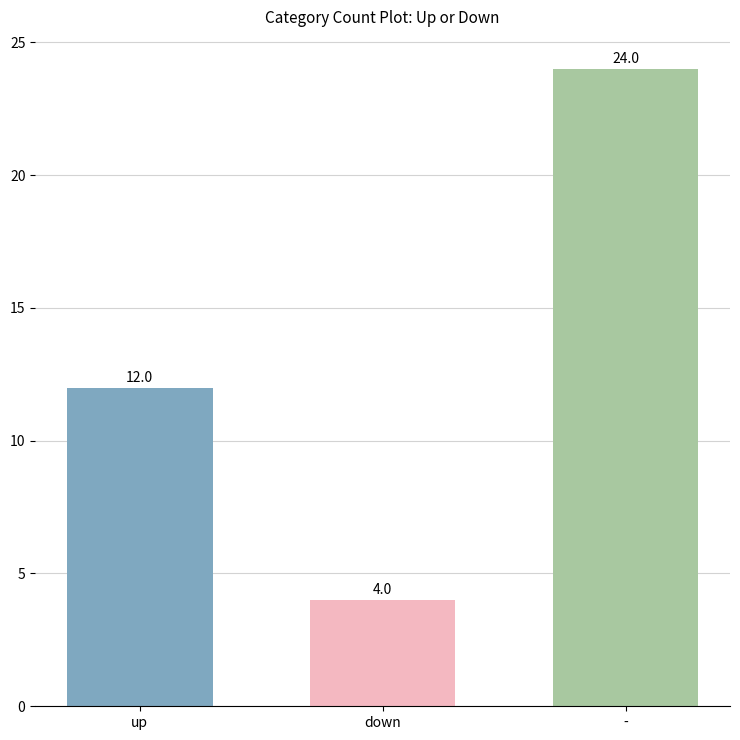

What is the spread (max minus min) of values at down?

20